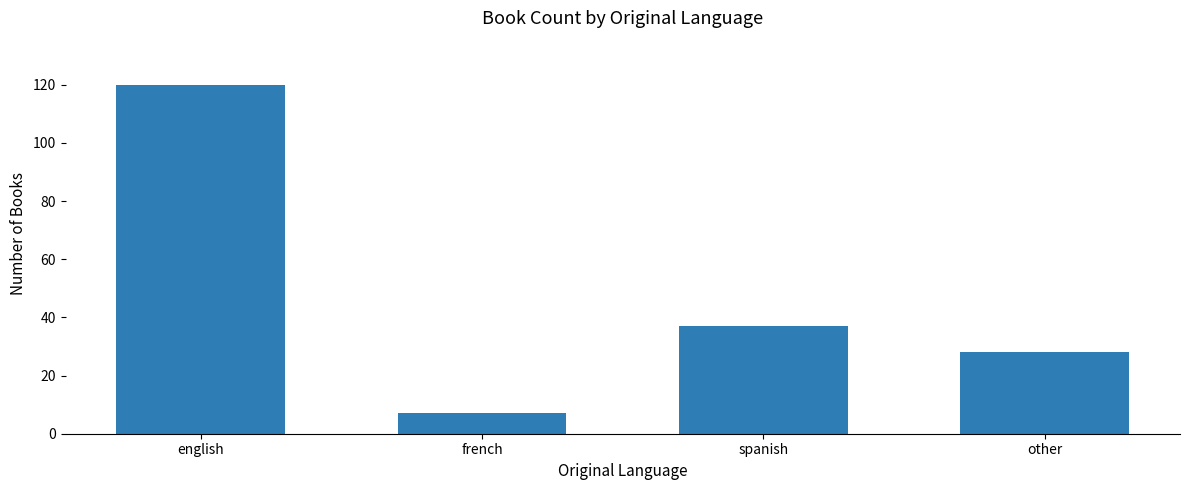

Reading left to right, list all the values displayed in this chart.

120	7	37	28